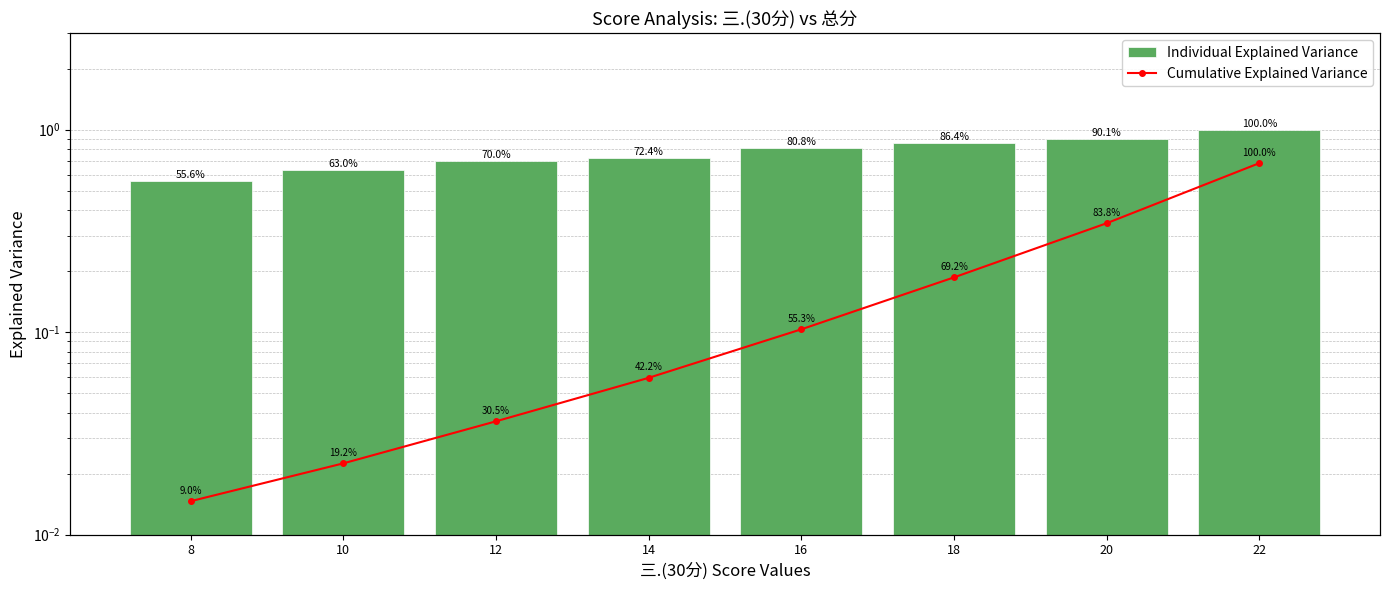

Reading left to right, what are all the values shown in this chart?

Individual Explained Variance: 0.6	0.6	0.7	0.7	0.8	0.9	0.9	1.0
Cumulative Explained Variance: 0.1	0.2	0.3	0.4	0.6	0.7	0.8	1.0